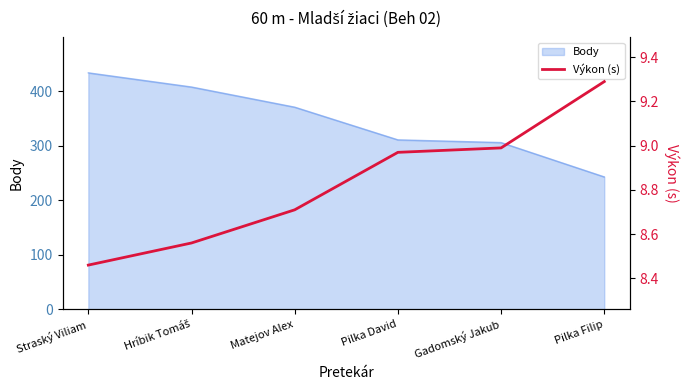

The value at Straský Viliam is 8.5. True or false?

True